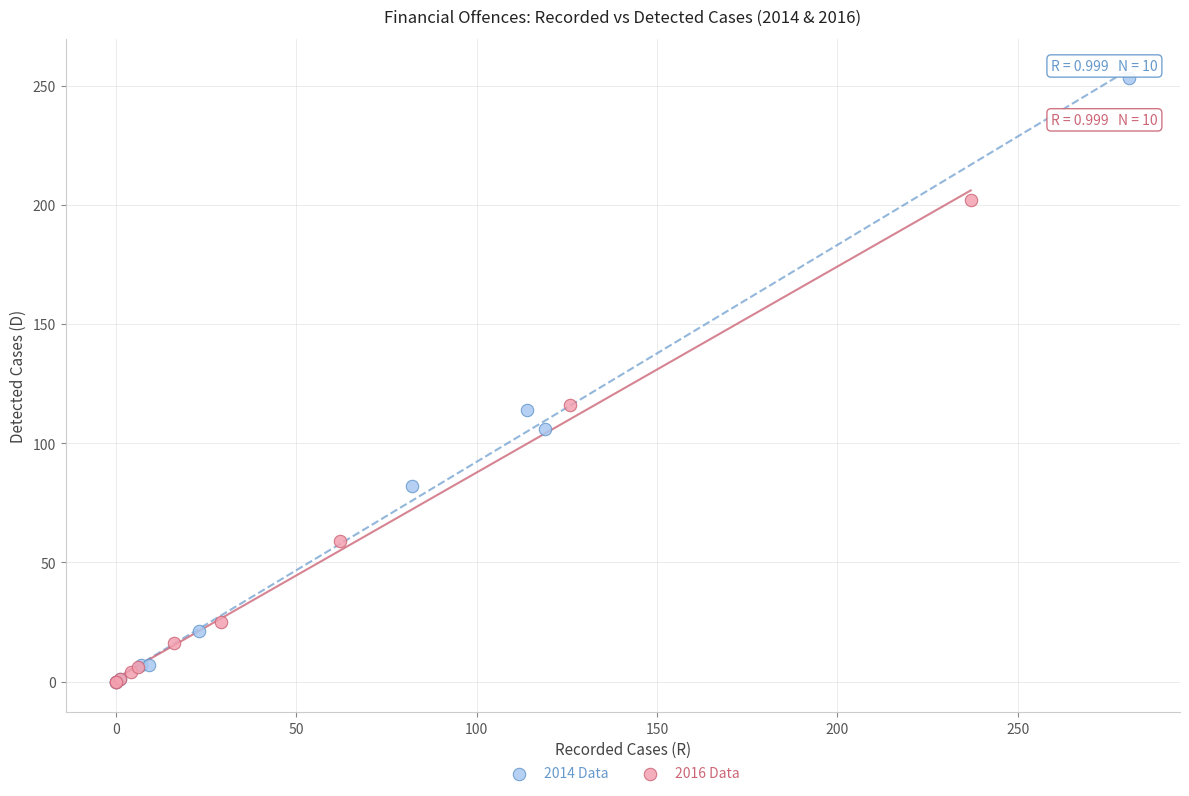

Which series contains the highest Y value?

2014 Data